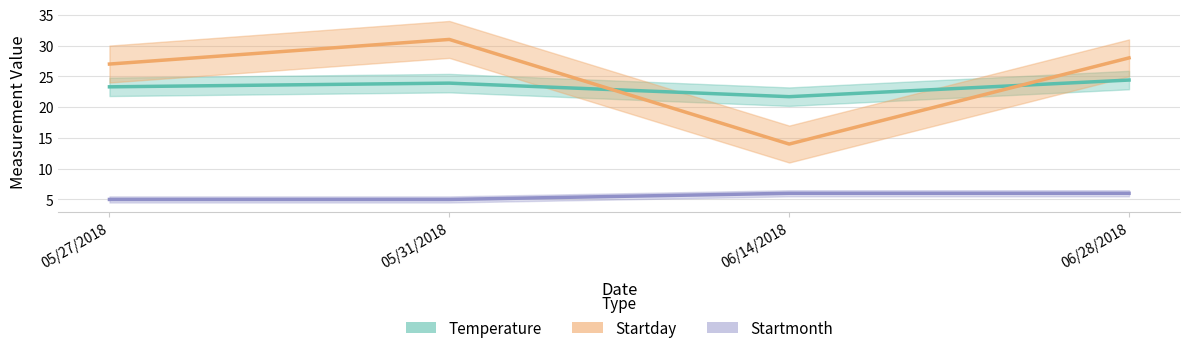

At how many categories does at least one series exceed 12?

4